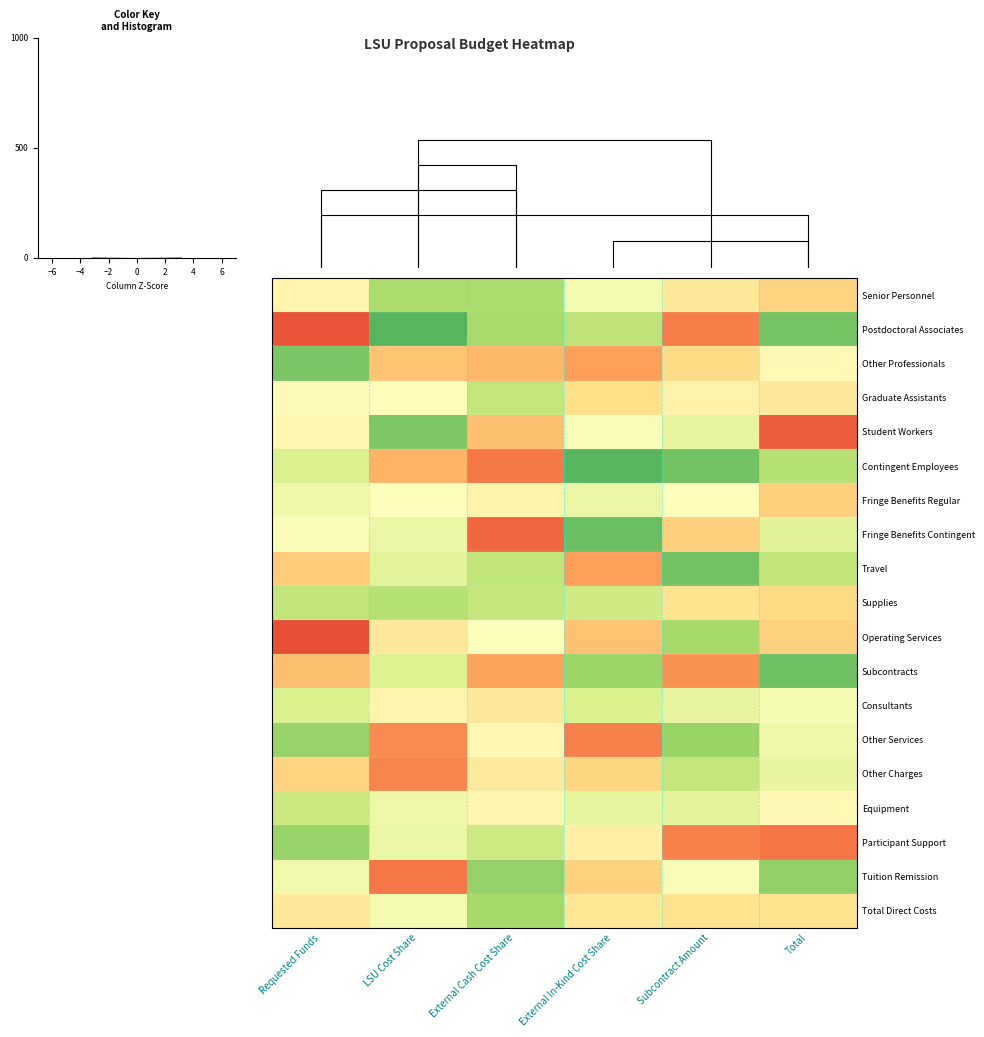

Reading right to left, list all the values displayed in this chart.

Senior Personnel: Total=-0.7	Subcontract Amount=-0.4	External In-Kind Cost Share=0.2	External Cash Cost Share=1.1	LSU Cost Share=1.1	Requested Funds=-0.2
Postdoctoral Associates: Total=1.6	Subcontract Amount=-1.6	External In-Kind Cost Share=0.9	External Cash Cost Share=1.2	LSU Cost Share=1.9	Requested Funds=-2.0
Other Professionals: Total=-0.1	Subcontract Amount=-0.6	External In-Kind Cost Share=-1.3	External Cash Cost Share=-1.1	LSU Cost Share=-0.9	Requested Funds=1.6
Graduate Assistants: Total=-0.4	Subcontract Amount=-0.2	External In-Kind Cost Share=-0.6	External Cash Cost Share=0.9	LSU Cost Share=-0.0	Requested Funds=-0.1
Student Workers: Total=-2.0	Subcontract Amount=0.4	External In-Kind Cost Share=0.1	External Cash Cost Share=-1.0	LSU Cost Share=1.6	Requested Funds=-0.2
Contingent Employees: Total=1.0	Subcontract Amount=1.7	External In-Kind Cost Share=1.9	External Cash Cost Share=-1.7	LSU Cost Share=-1.1	Requested Funds=0.5
Fringe Benefits Regular: Total=-0.8	Subcontract Amount=-0.0	External In-Kind Cost Share=0.3	External Cash Cost Share=-0.2	LSU Cost Share=-0.0	Requested Funds=0.3
Fringe Benefits Contingent: Total=0.4	Subcontract Amount=-0.8	External In-Kind Cost Share=1.7	External Cash Cost Share=-1.8	LSU Cost Share=0.3	Requested Funds=0.1
Travel: Total=0.9	Subcontract Amount=1.7	External In-Kind Cost Share=-1.3	External Cash Cost Share=0.9	LSU Cost Share=0.4	Requested Funds=-0.8
Supplies: Total=-0.7	Subcontract Amount=-0.5	External In-Kind Cost Share=0.7	External Cash Cost Share=0.8	LSU Cost Share=1.0	Requested Funds=0.9
Operating Services: Total=-0.8	Subcontract Amount=1.2	External In-Kind Cost Share=-1.0	External Cash Cost Share=0.0	LSU Cost Share=-0.4	Requested Funds=-2.1
Subcontracts: Total=1.7	Subcontract Amount=-1.4	External In-Kind Cost Share=1.3	External Cash Cost Share=-1.3	LSU Cost Share=0.5	Requested Funds=-1.0
Consultants: Total=0.2	Subcontract Amount=0.3	External In-Kind Cost Share=0.5	External Cash Cost Share=-0.4	LSU Cost Share=-0.2	Requested Funds=0.6
Other Services: Total=0.3	Subcontract Amount=1.3	External In-Kind Cost Share=-1.6	External Cash Cost Share=-0.1	LSU Cost Share=-1.5	Requested Funds=1.3
Other Charges: Total=0.3	Subcontract Amount=0.8	External In-Kind Cost Share=-0.7	External Cash Cost Share=-0.4	LSU Cost Share=-1.6	Requested Funds=-0.7
Equipment: Total=-0.1	Subcontract Amount=0.4	External In-Kind Cost Share=0.4	External Cash Cost Share=-0.2	LSU Cost Share=0.3	Requested Funds=0.8
Participant Support: Total=-1.7	Subcontract Amount=-1.6	External In-Kind Cost Share=-0.3	External Cash Cost Share=0.7	LSU Cost Share=0.3	Requested Funds=1.3
Tuition Remission: Total=1.4	Subcontract Amount=0.1	External In-Kind Cost Share=-0.8	External Cash Cost Share=1.4	LSU Cost Share=-1.7	Requested Funds=0.2
Total Direct Costs: Total=-0.5	Subcontract Amount=-0.5	External In-Kind Cost Share=-0.4	External Cash Cost Share=1.2	LSU Cost Share=0.2	Requested Funds=-0.4